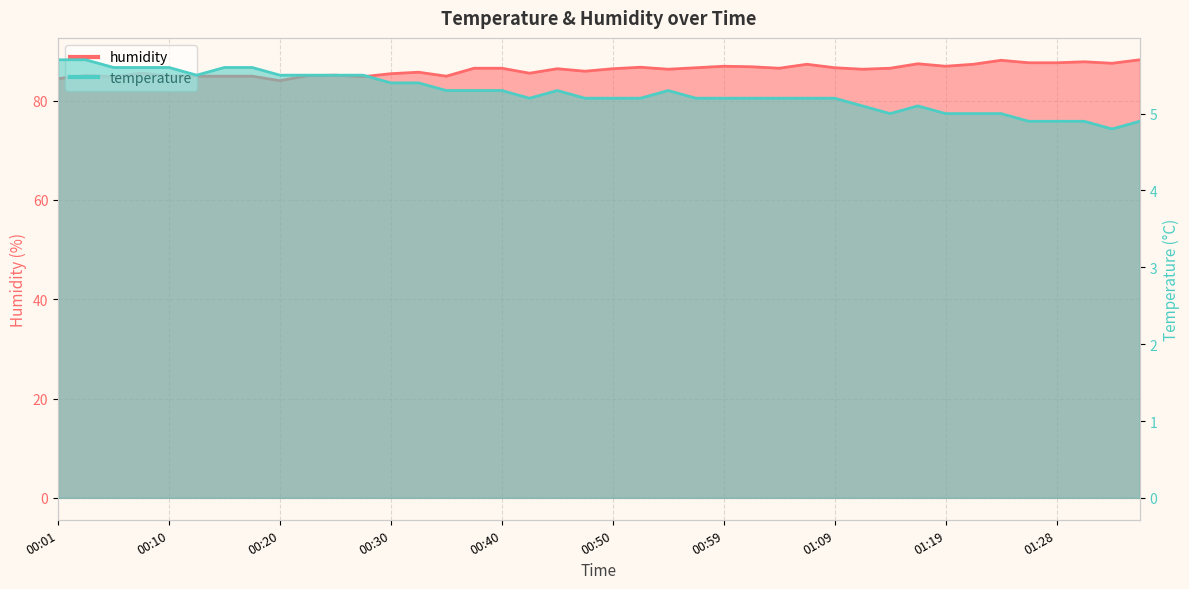

List the labels in order of temperature value, smallest first.

01:33, 01:26, 01:28, 01:31, 01:36, 01:14, 01:19, 01:21, 01:24, 01:11, 01:16, 00:42, 00:47, 00:50, 00:52, 00:57, 00:59, 01:02, 01:04, 01:07, 01:09, 00:35, 00:37, 00:40, 00:45, 00:54, 00:30, 00:32, 00:13, 00:20, 00:23, 00:25, 00:27, 00:06, 00:08, 00:10, 00:15, 00:18, 00:01, 00:03